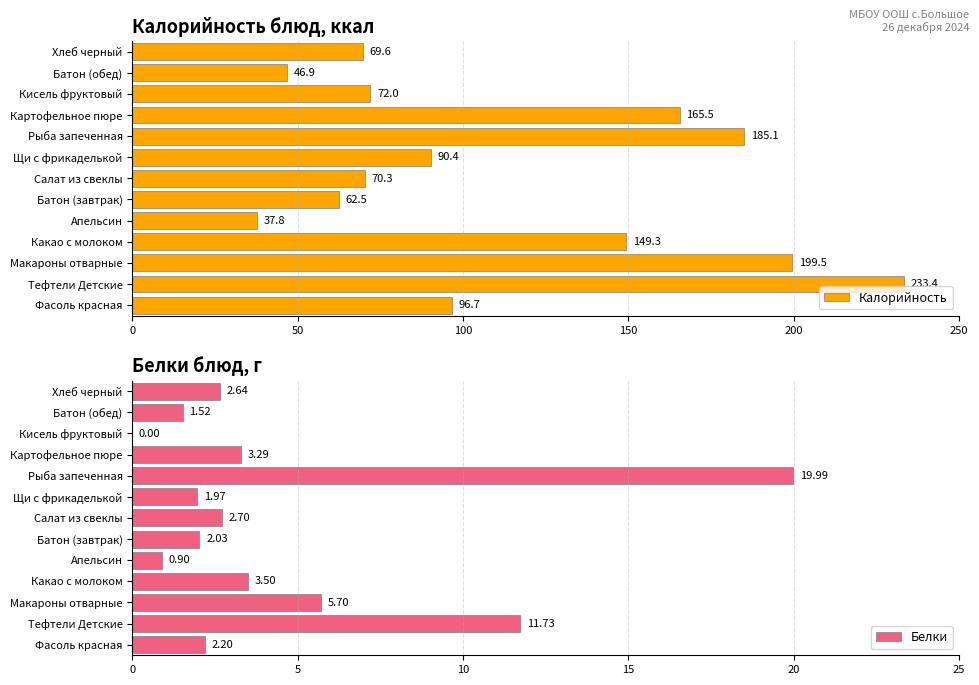

What is the average value of the Белки series?

4.5